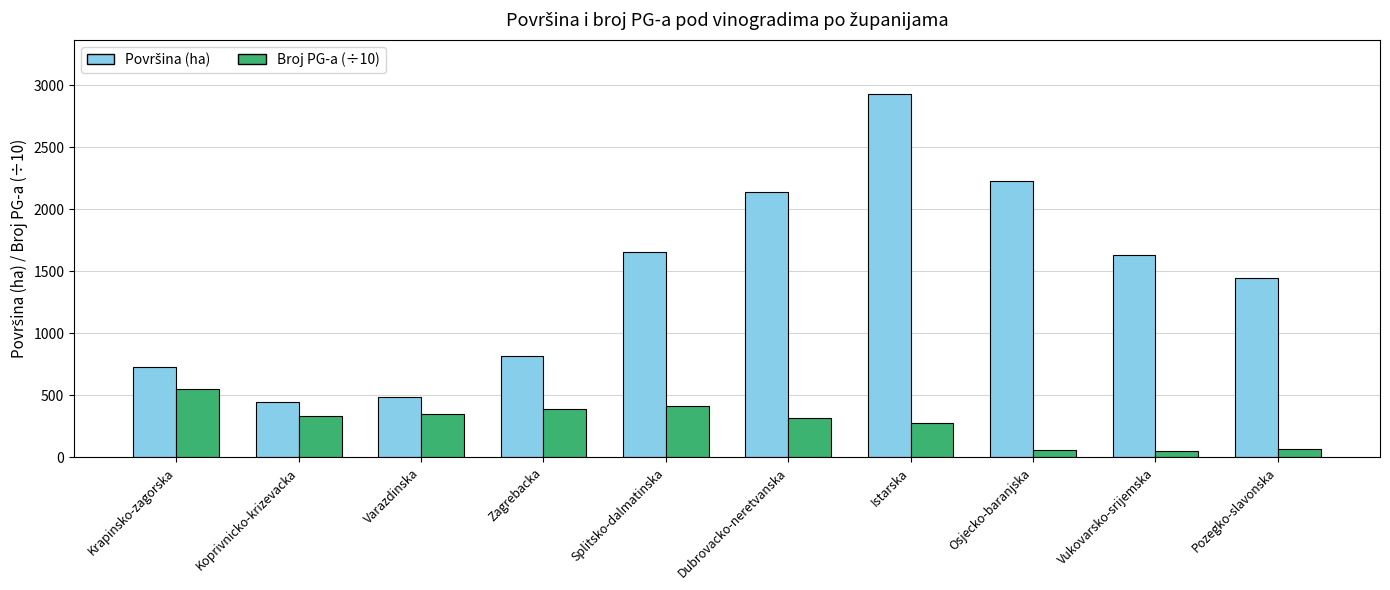

What is the difference between the highest and lowest values at Krapinsko-zagorska?

177.7